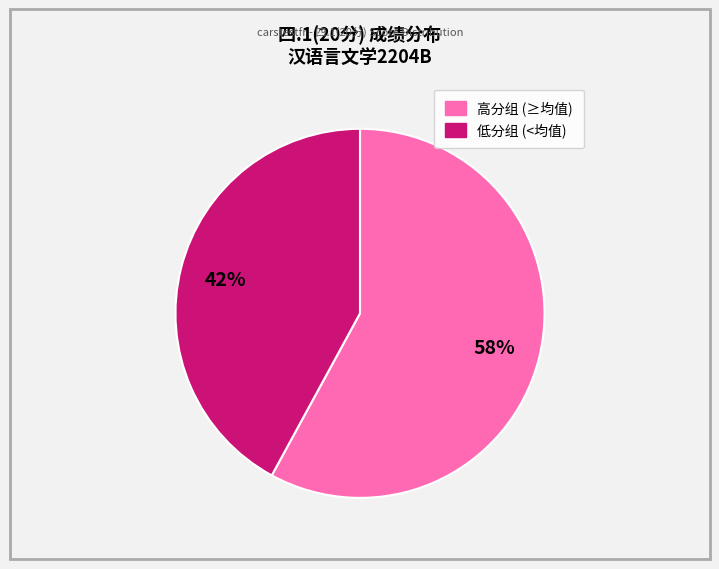

To the nearest percent, what is the difference between the largest and smallest slice percentages?

16%